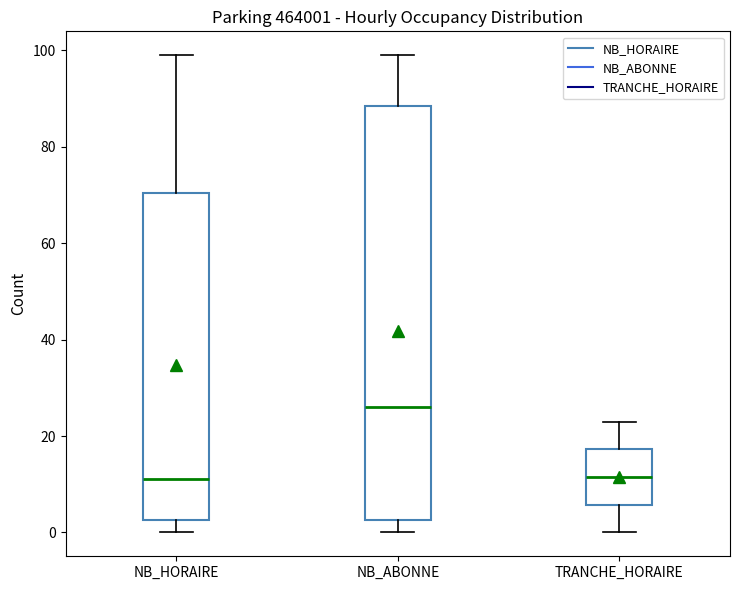

Reading left to right, read every box against the y-axis: the position of its median line, the range the box covers, and the ends of its whiskers. The values are not printed on the chart, so give them approximately, as read against the axis.

NB_HORAIRE: median 12, box 2 to 70, whiskers 0 to 100
NB_ABONNE: median 26, box 2 to 88, whiskers 0 to 100
TRANCHE_HORAIRE: median 12, box 6 to 18, whiskers 0 to 24